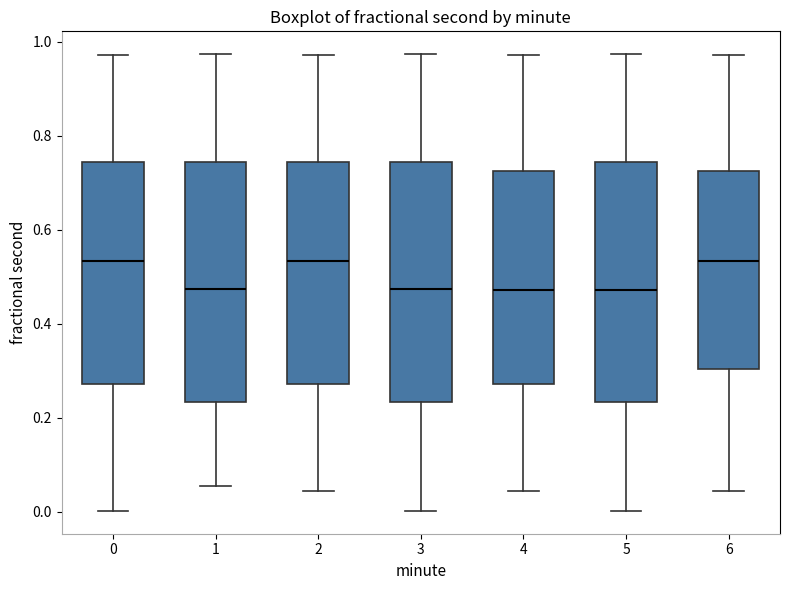

Reading left to right, transcribe this box plot: for each box, give where its median line is, the range the box spans, and where its two whiskers end, as read against the y-axis. The values are not printed on the chart, so give them approximately, as read against the axis.

0: median 0.54, box 0.28 to 0.74, whiskers 0.00 to 0.98
1: median 0.48, box 0.24 to 0.74, whiskers 0.06 to 0.98
2: median 0.54, box 0.28 to 0.74, whiskers 0.04 to 0.98
3: median 0.48, box 0.24 to 0.74, whiskers 0.00 to 0.98
4: median 0.48, box 0.28 to 0.72, whiskers 0.04 to 0.98
5: median 0.48, box 0.24 to 0.74, whiskers 0.00 to 0.98
6: median 0.54, box 0.30 to 0.72, whiskers 0.04 to 0.98